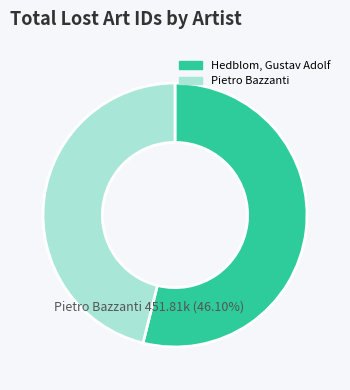

To the nearest percent, what percentage of the pie is Hedblom, Gustav Adolf?

54%